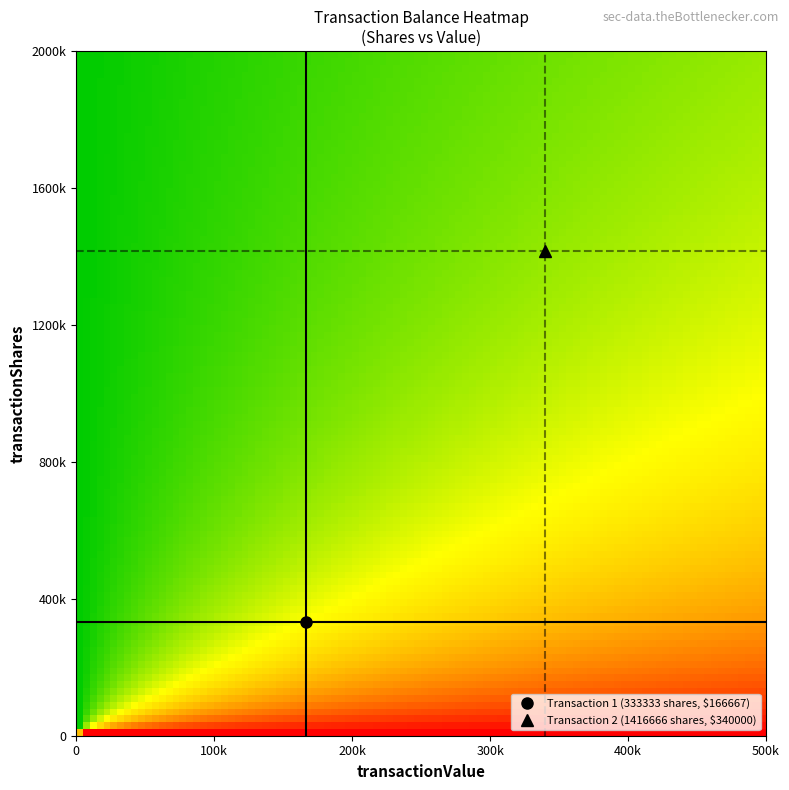

Reading left to right, list all the values displayed in this chart.

333333: 166667	333333
1416666: 340000	1416666